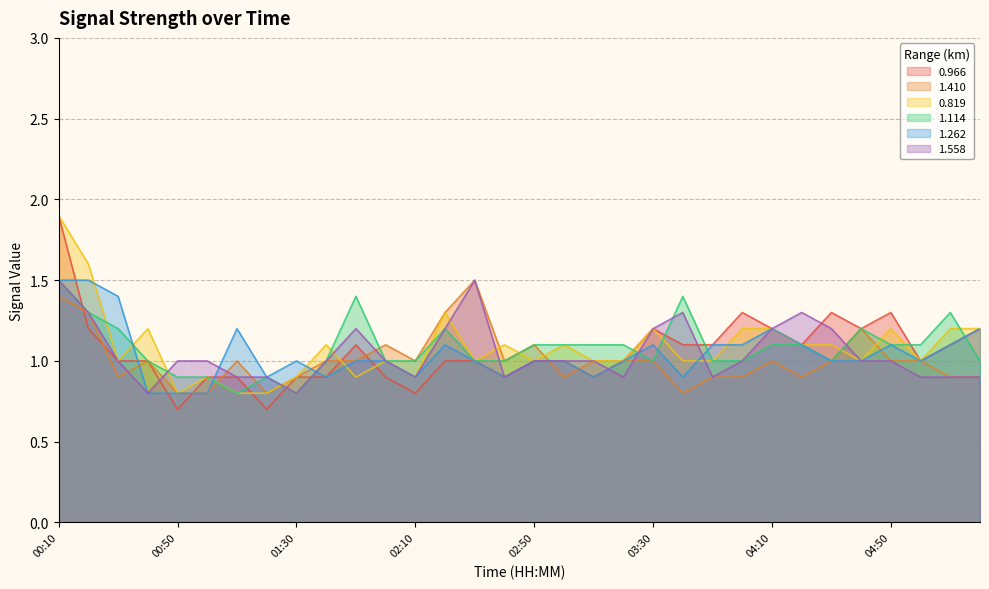

What is the lowest value of the 1.114 series?

0.8